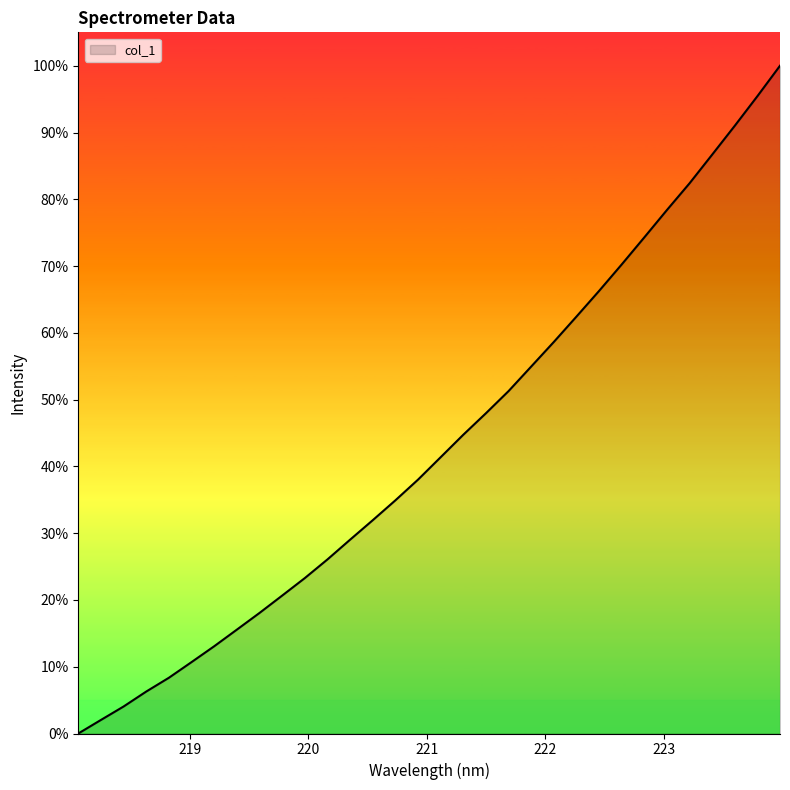

What is the greatest value displayed?

100.0